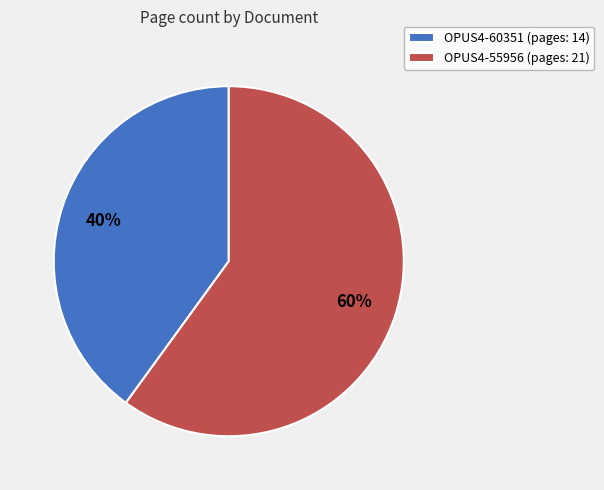

Approximately how many times larger is the value at OPUS4-60351 compared to OPUS4-55956?

0.7